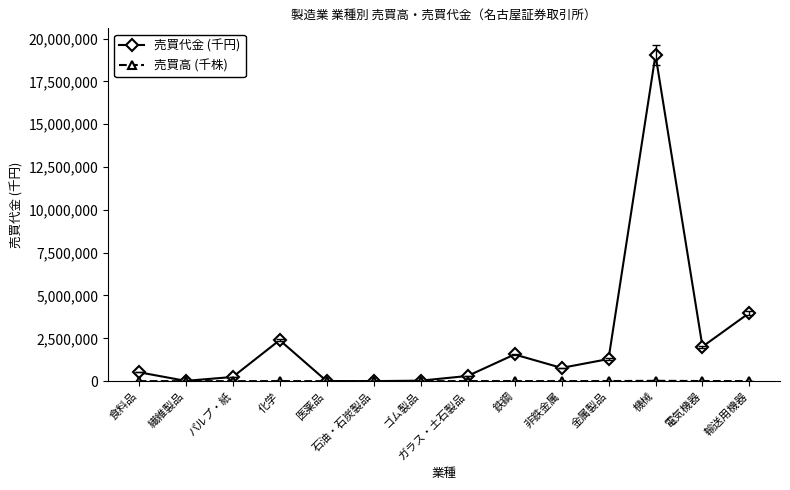

Which series has the widest spread of values?

売買代金 (千円)